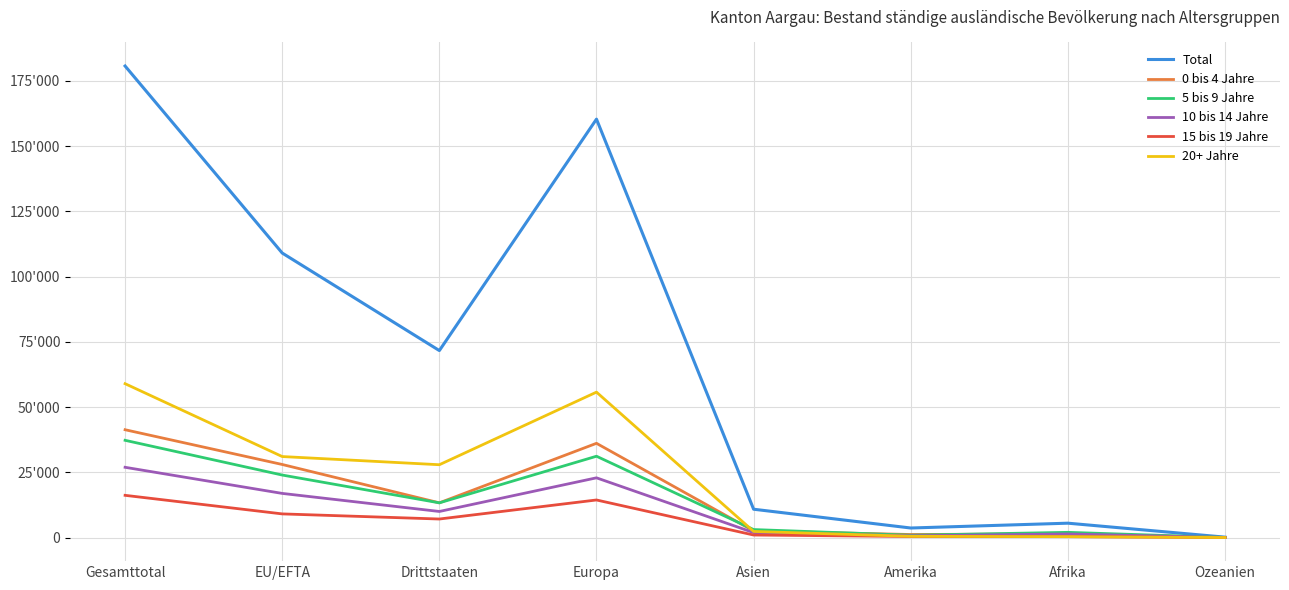

Does the chart have visible grid lines?

Yes